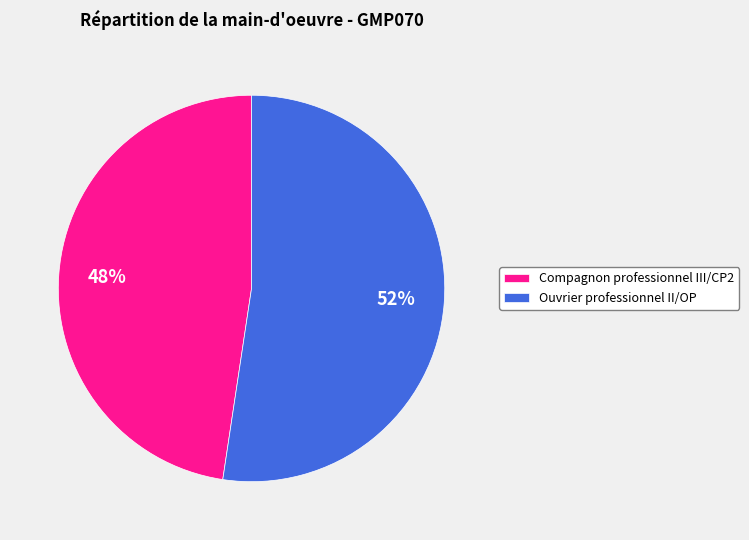

Between Compagnon professionnel III/CP2 and Ouvrier professionnel II/OP, which is larger?

Ouvrier professionnel II/OP